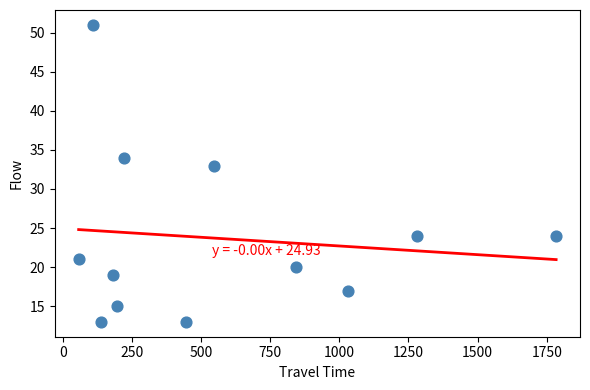

What is the range of X values (max minus min)?

1727